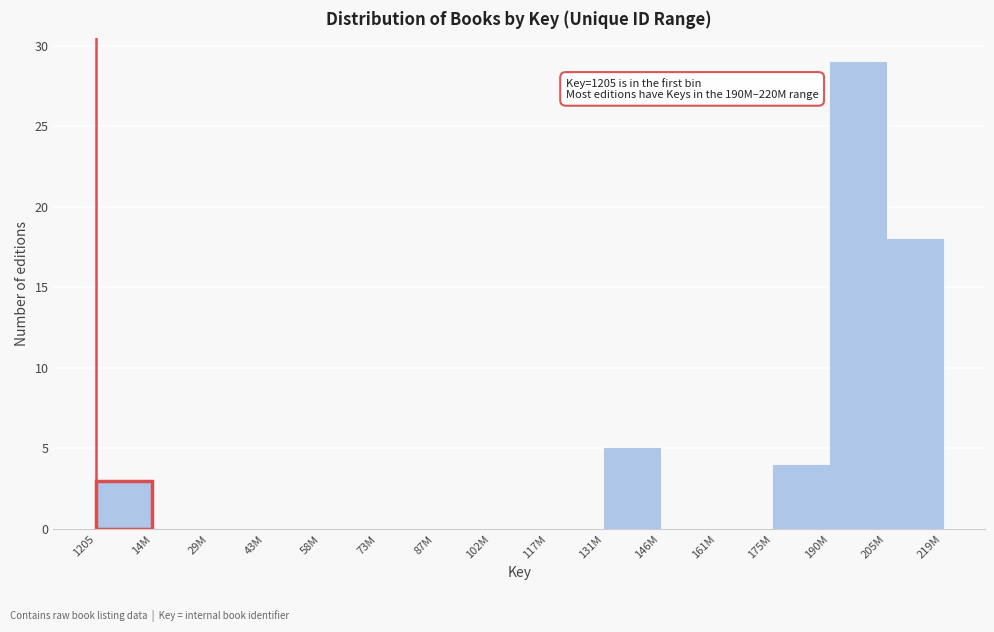

Reading left to right, what are all the values shown in this chart?

1205=3	14M=0	29M=0	43M=0	58M=0	73M=0	87M=0	102M=0	117M=0	131M=5	146M=0	161M=0	175M=4	190M=29	205M=18